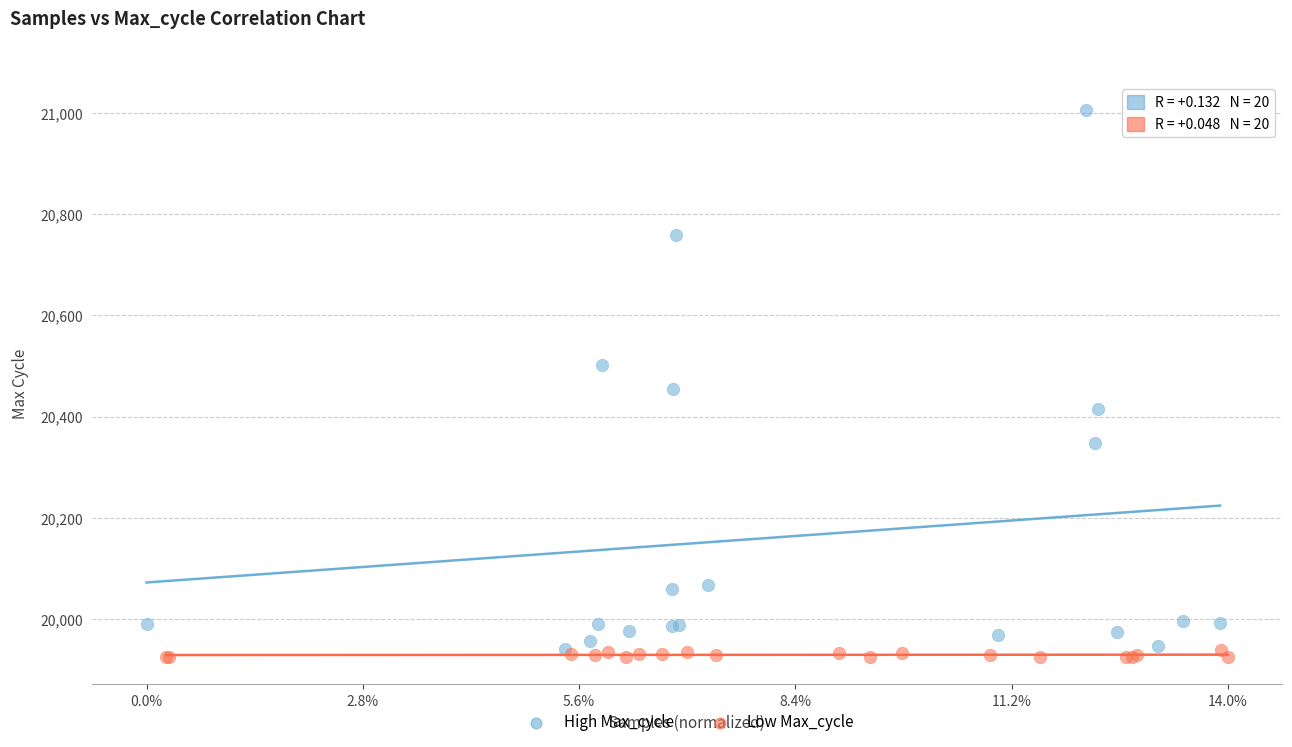

Which series reaches the maximum Y coordinate?

High Max_cycle